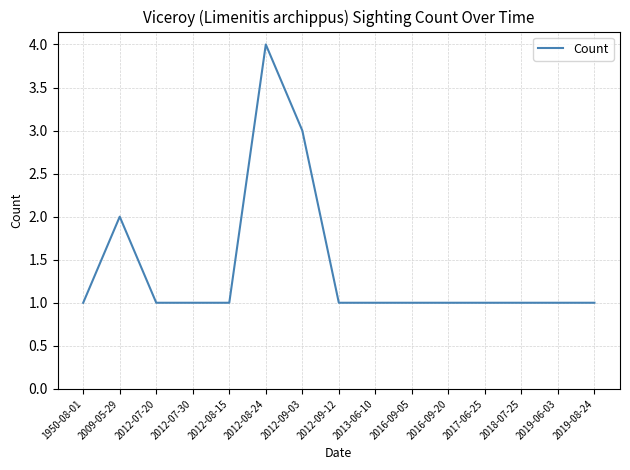

Is it true that the value at 2017-06-25 is 1?

True